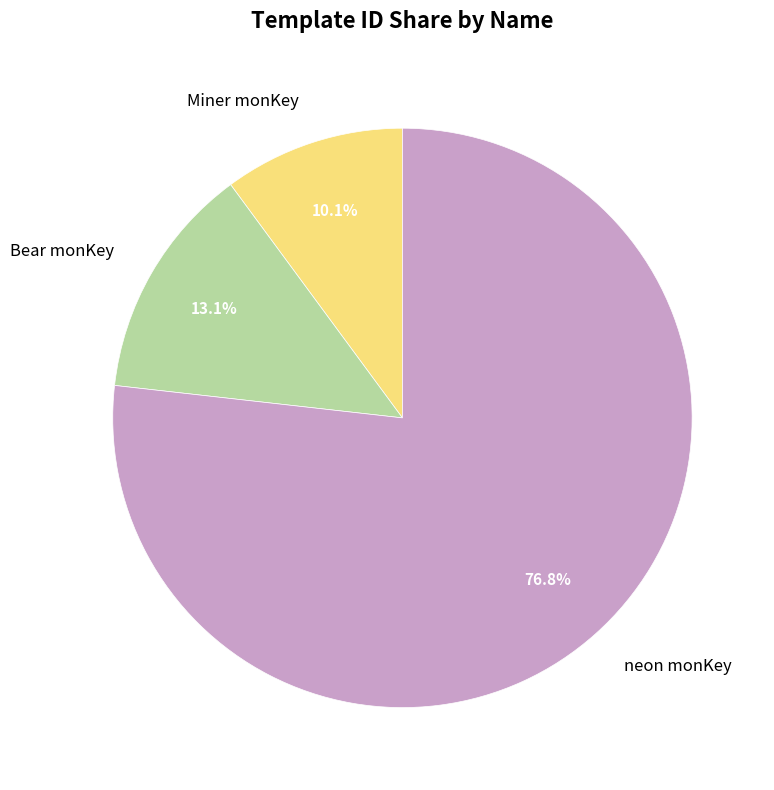

Which category has the biggest portion of the pie?

neon monKey